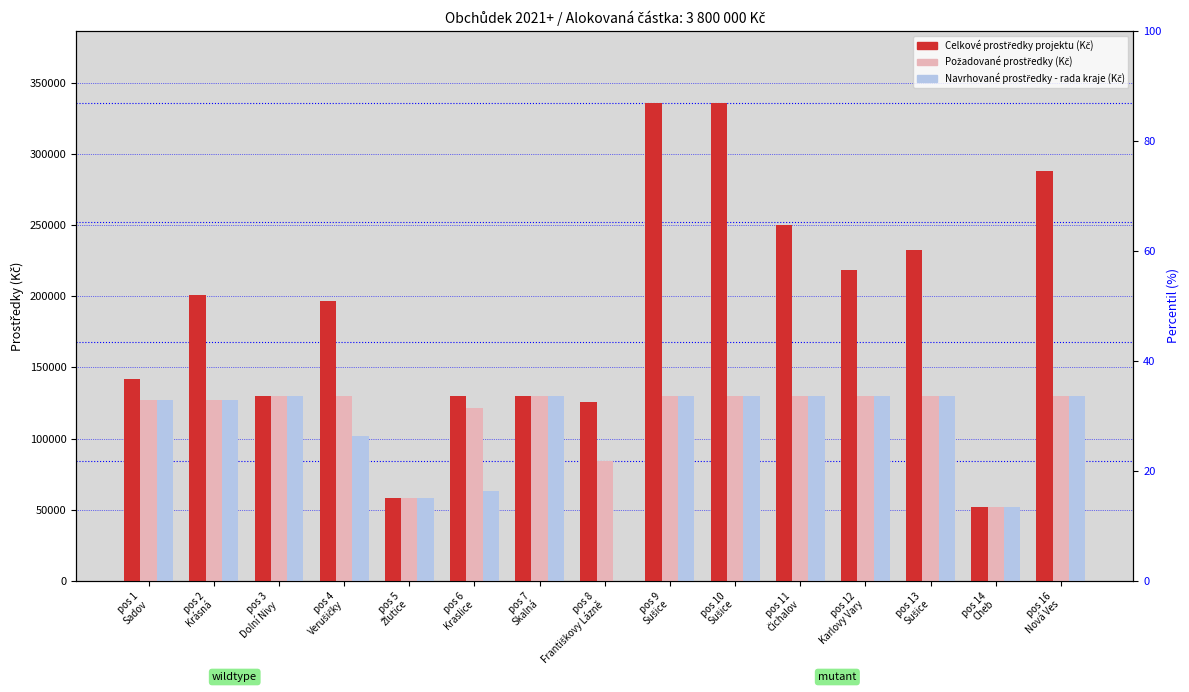

What is the sum of all Navrhované prostředky - rada kraje (Kč) values?

1570208.3